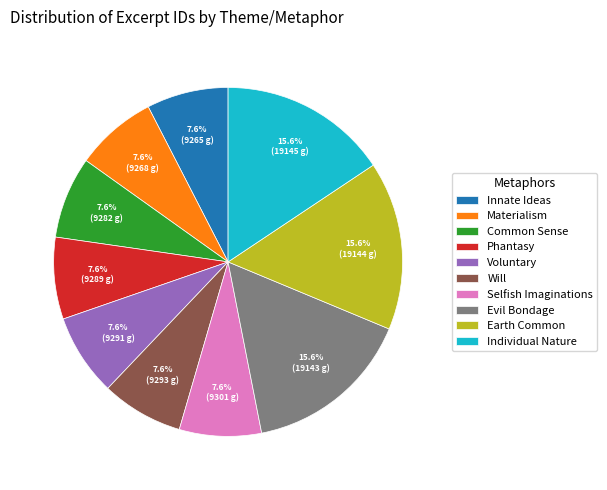

How many slices are in this pie chart?

10